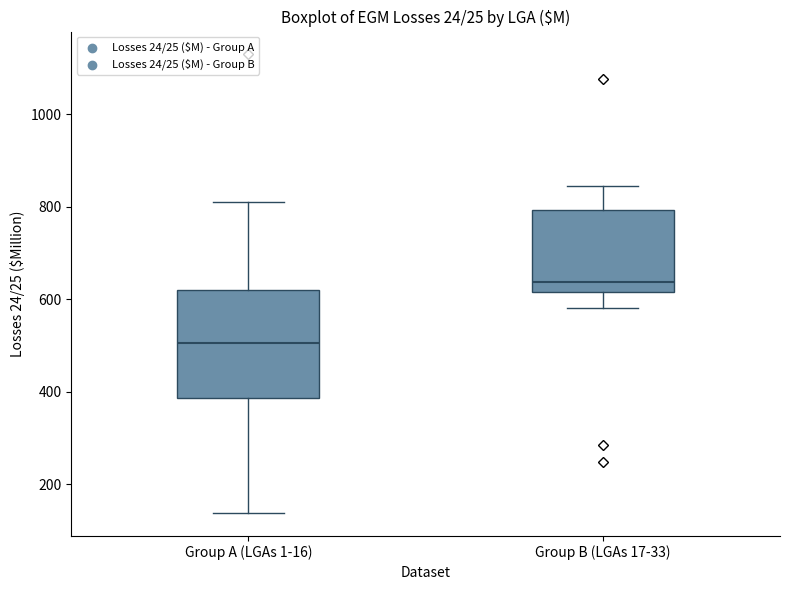

Comparing the boxes themselves (not the whiskers), which one is the tallest?

Group A (LGAs 1-16)